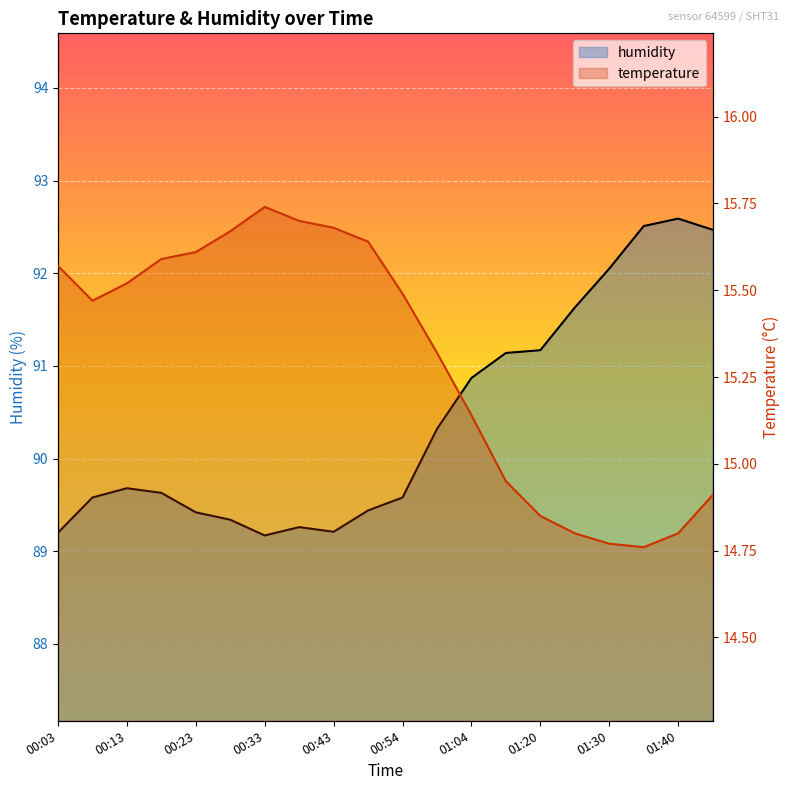

What is the label of the 9th point from the right?

00:59